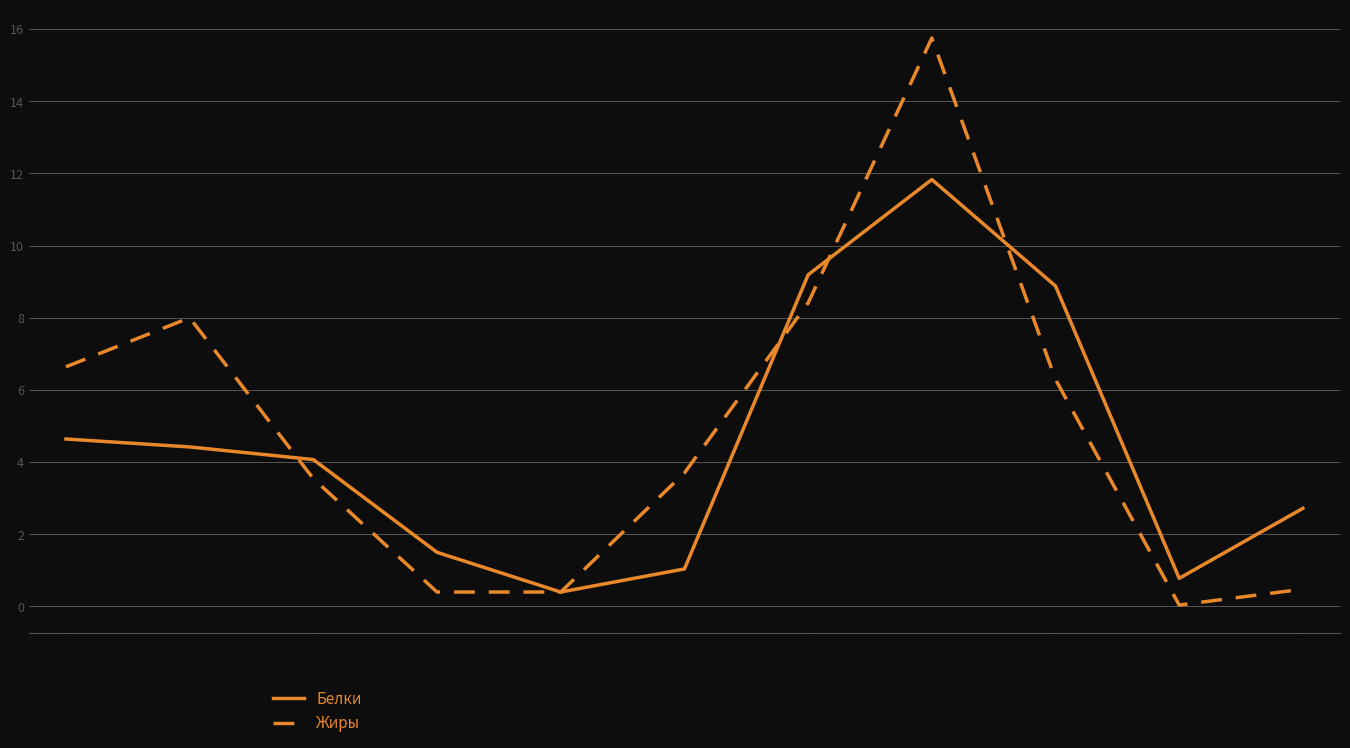

List the series in order of their overall mean, highest first.

Жиры, Белки